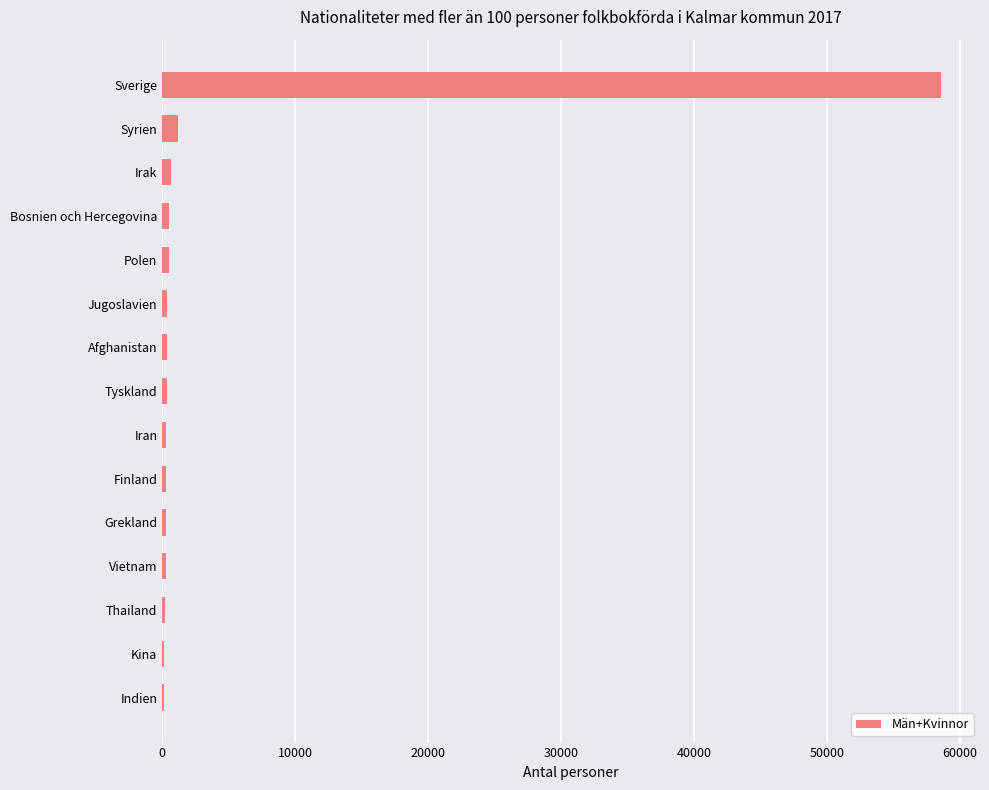

What is the sum of all values?

64153